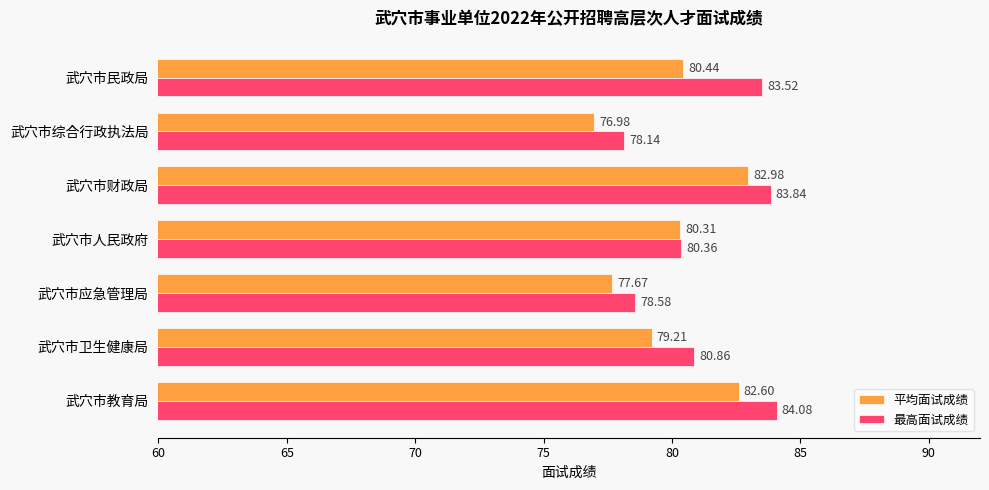

What is the sum of all 平均面试成绩 values?

560.2